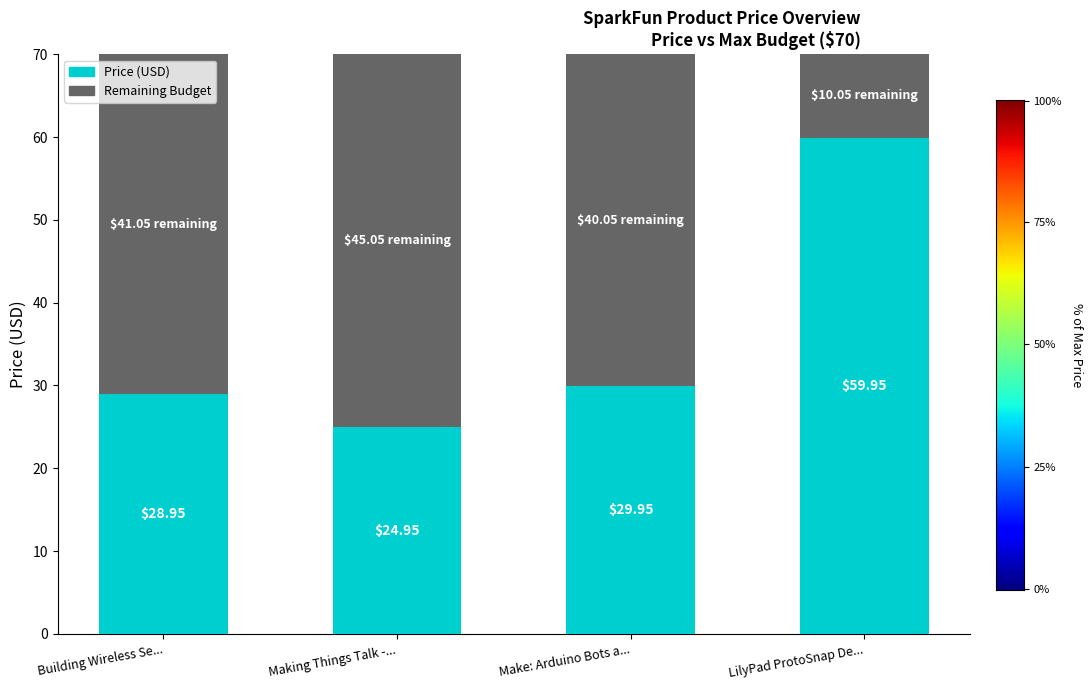

What is the difference between the second highest and minimum values in the Price (USD) series?

5.0